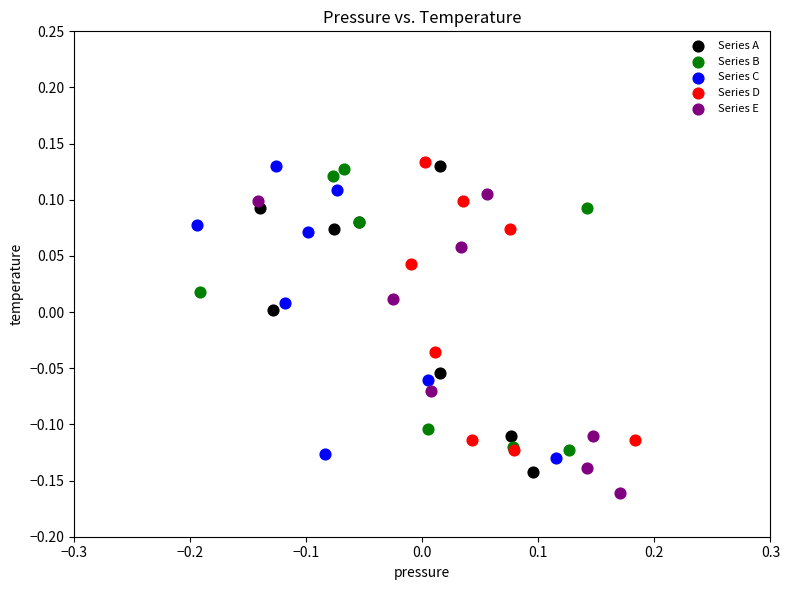

Which series contains the lowest Y value?

Series E